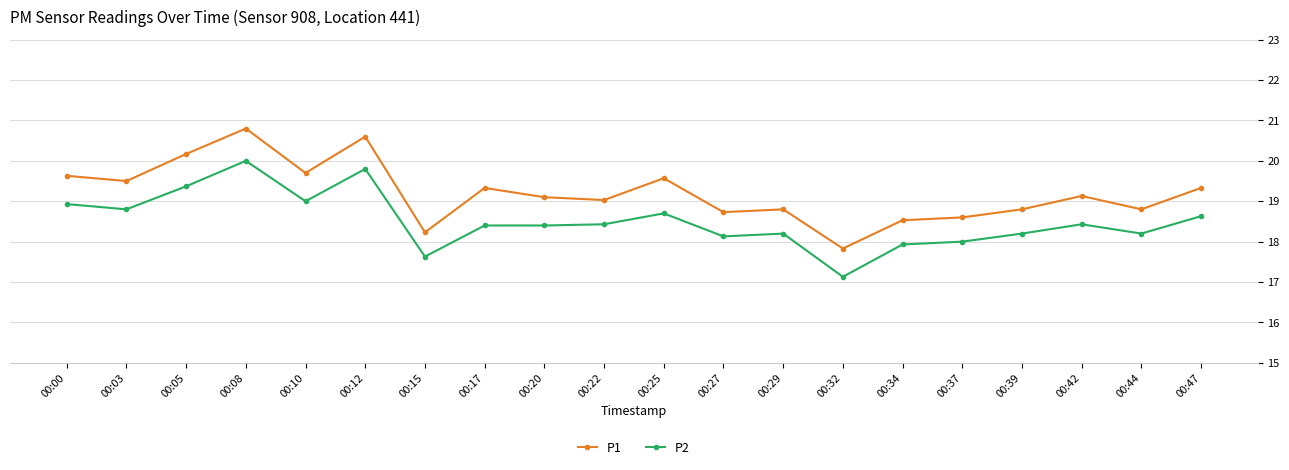

What is the lowest value of the P2 series?

17.1